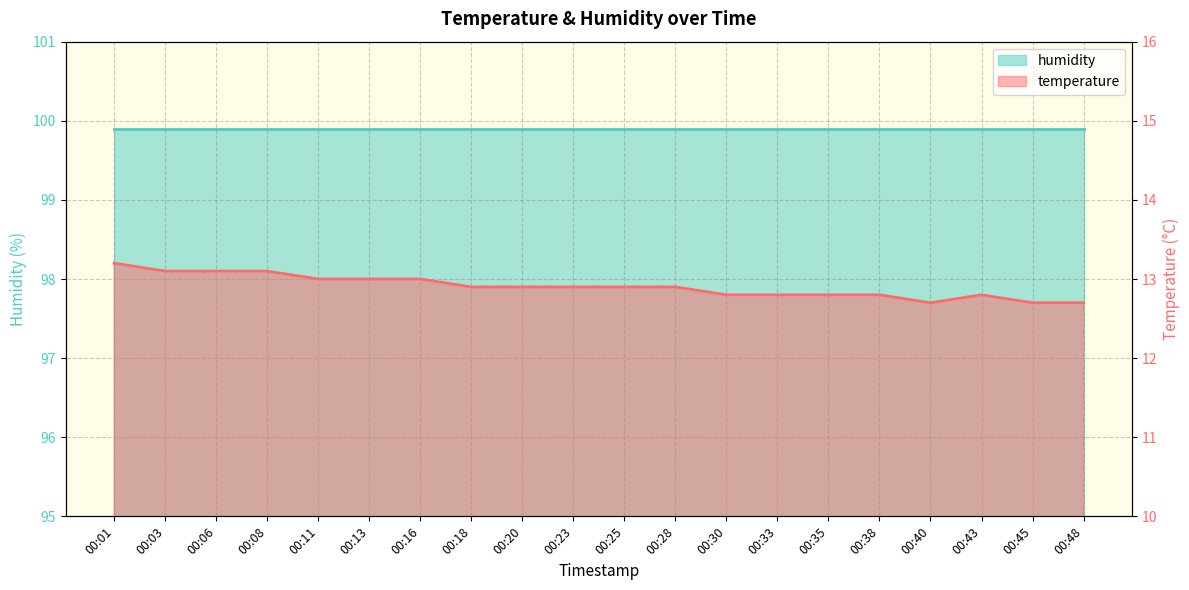

The value at 00:30 is 12.8. True or false?

True